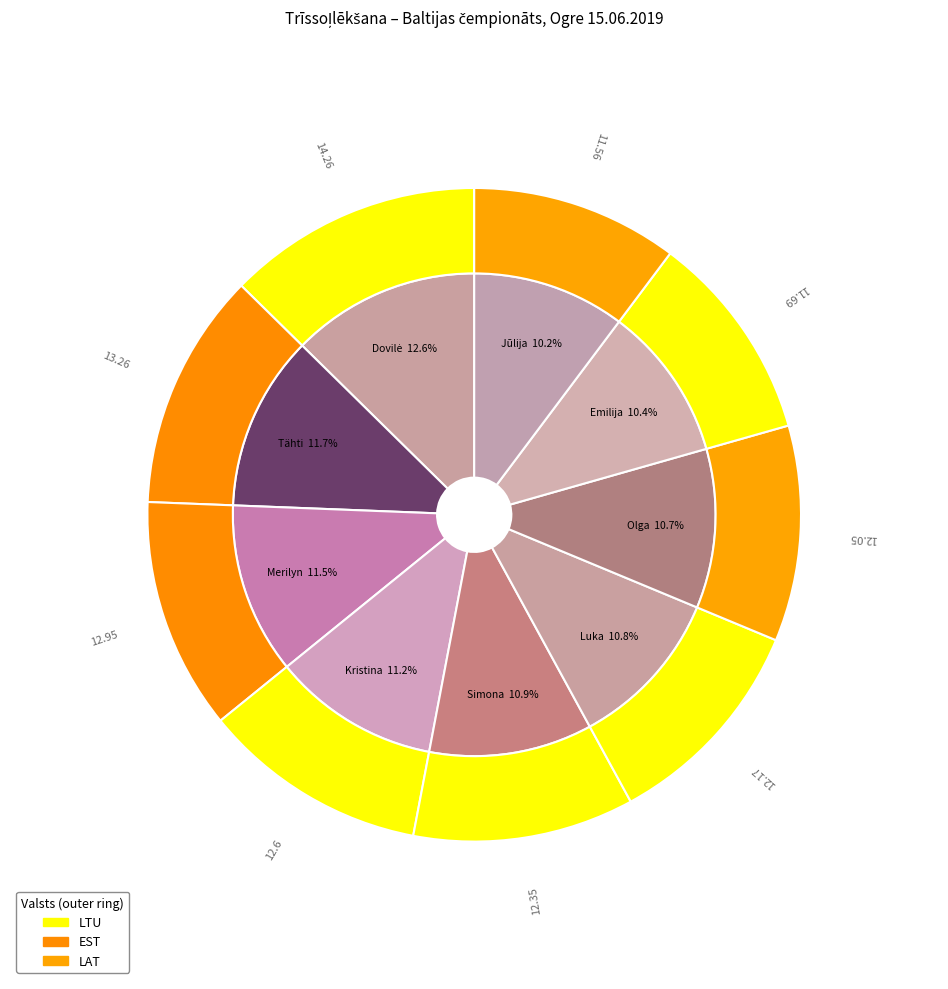

Which slice is the largest?

Dovilė Dzindzaletaitė